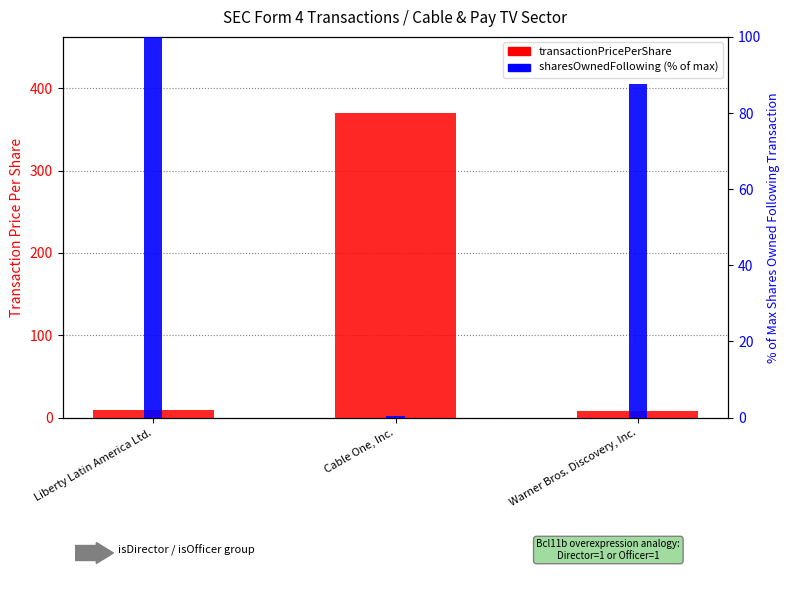

Which series has the widest spread of values?

transactionPricePerShare